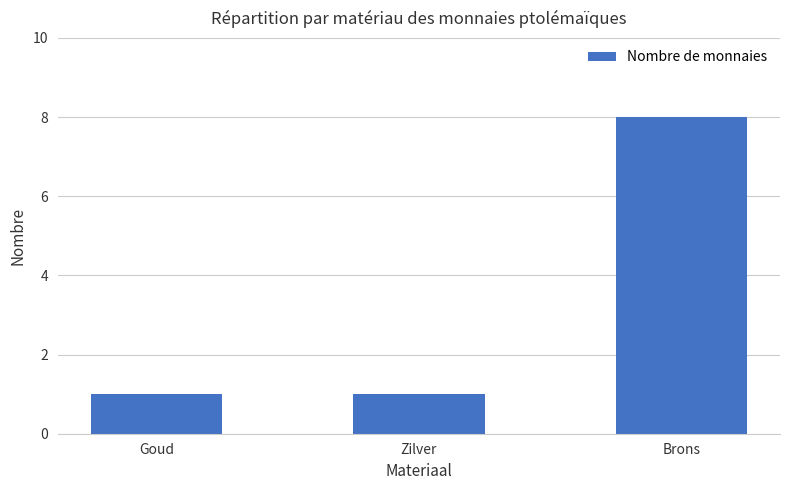

True or false: the data shows 2 at Goud.

False